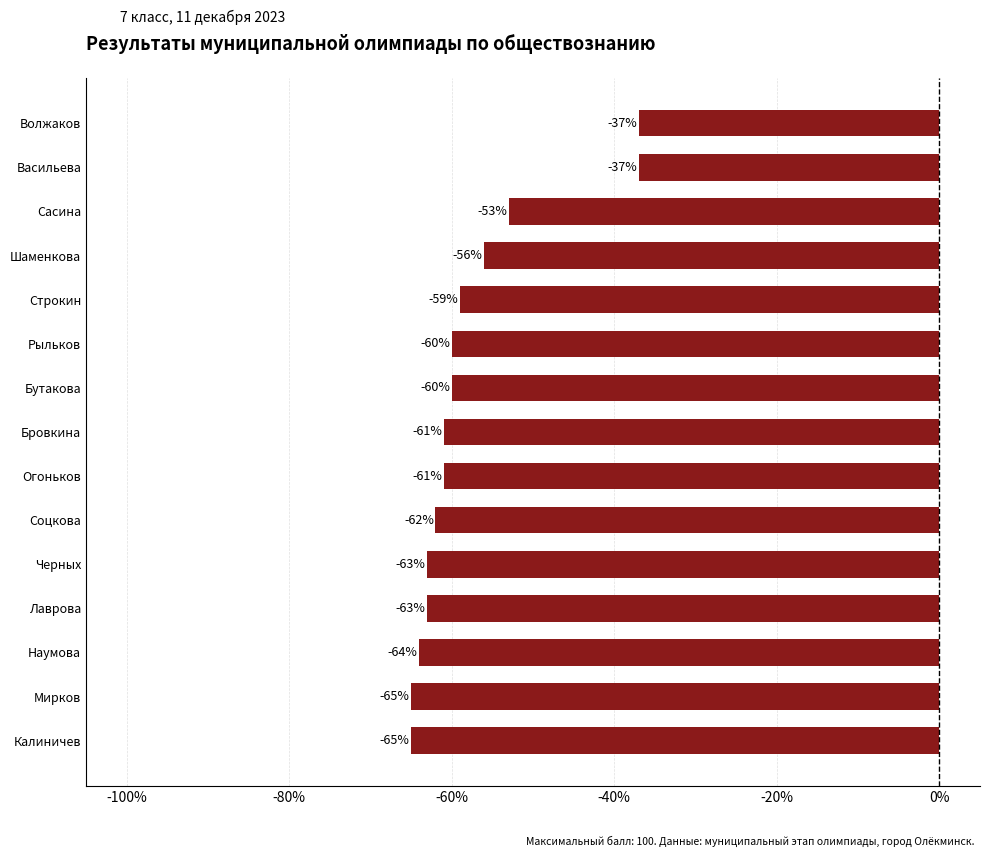

What is the maximum value shown in the chart?

-0.4